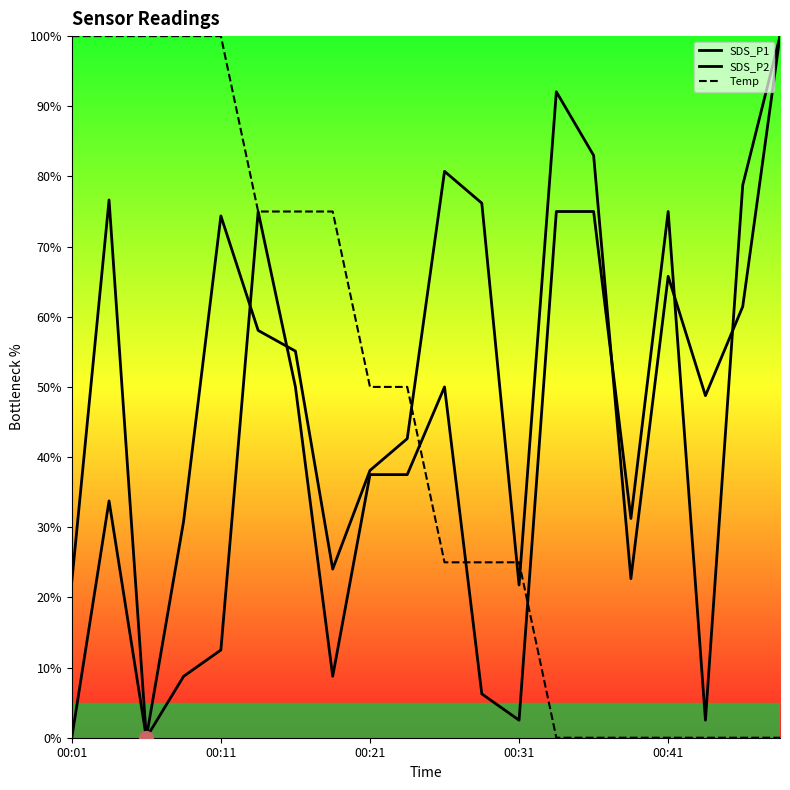

Which series reaches the maximum Y coordinate?

SDS_P1